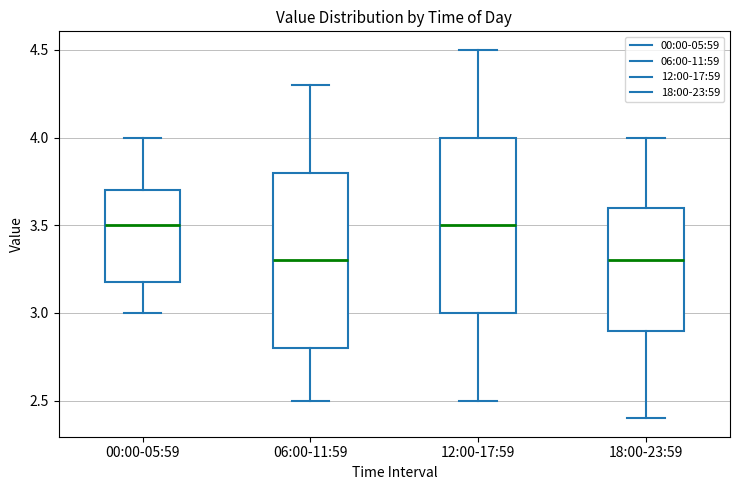

Reading left to right, transcribe this box plot: for each box, give where its median line is, the range the box spans, and where its two whiskers end, as read against the y-axis. The values are not printed on the chart, so give them approximately, as read against the axis.

00:00-05:59: median 3.5, box 3.2 to 3.7, whiskers 3.0 to 4.0
06:00-11:59: median 3.3, box 2.8 to 3.8, whiskers 2.5 to 4.3
12:00-17:59: median 3.5, box 3.0 to 4.0, whiskers 2.5 to 4.5
18:00-23:59: median 3.3, box 2.9 to 3.6, whiskers 2.4 to 4.0